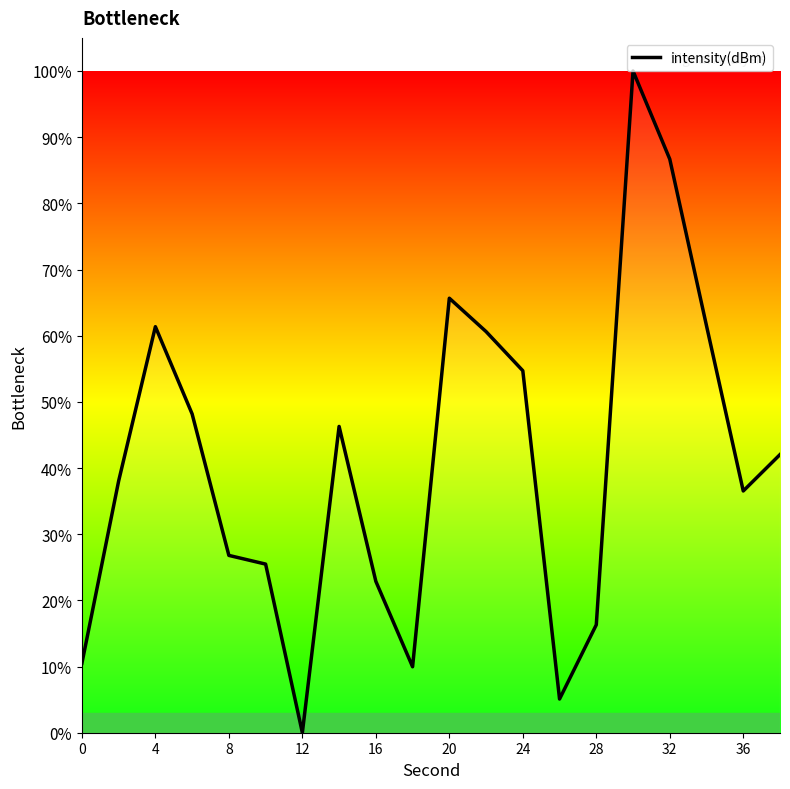

What is the maximum value shown in the chart?

100.0